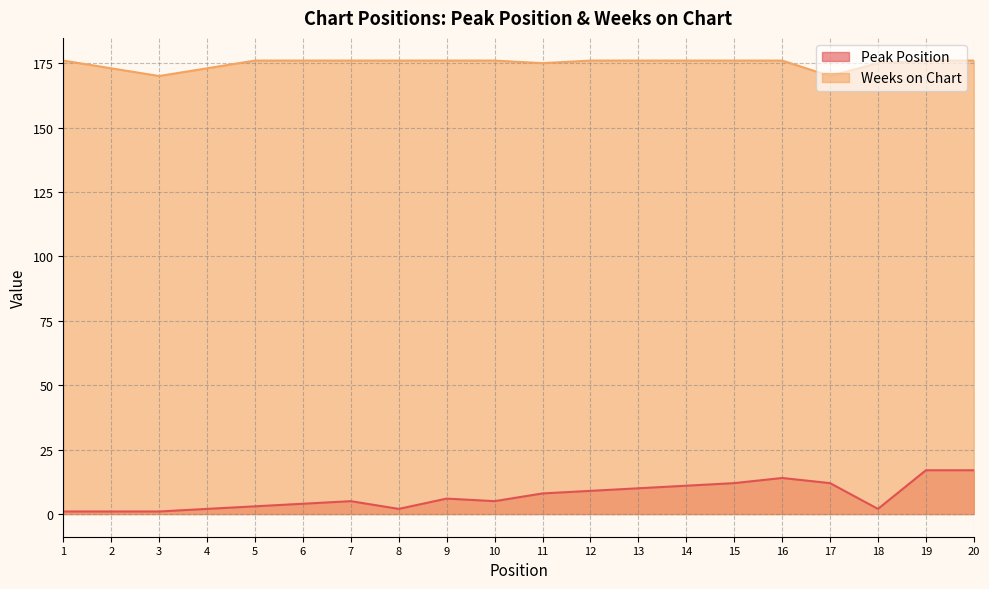

What is the spread (max minus min) of values at 6?

172